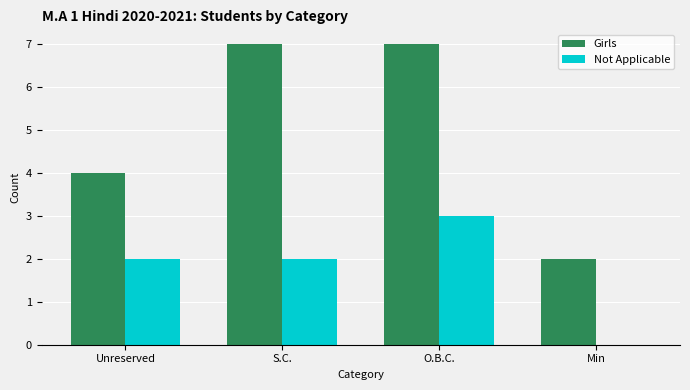

Reading left to right, transcribe all the data shown in this chart.

Girls: 4	7	7	2
Not Applicable: 2	2	3	0